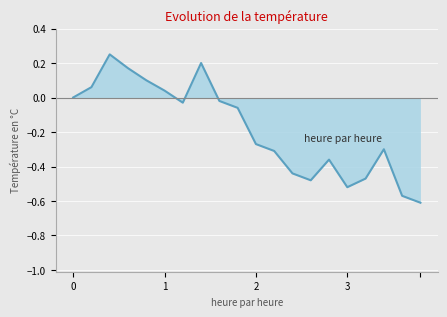

How many points are higher than both their immediate neighbors (excluding endpoints)?

4